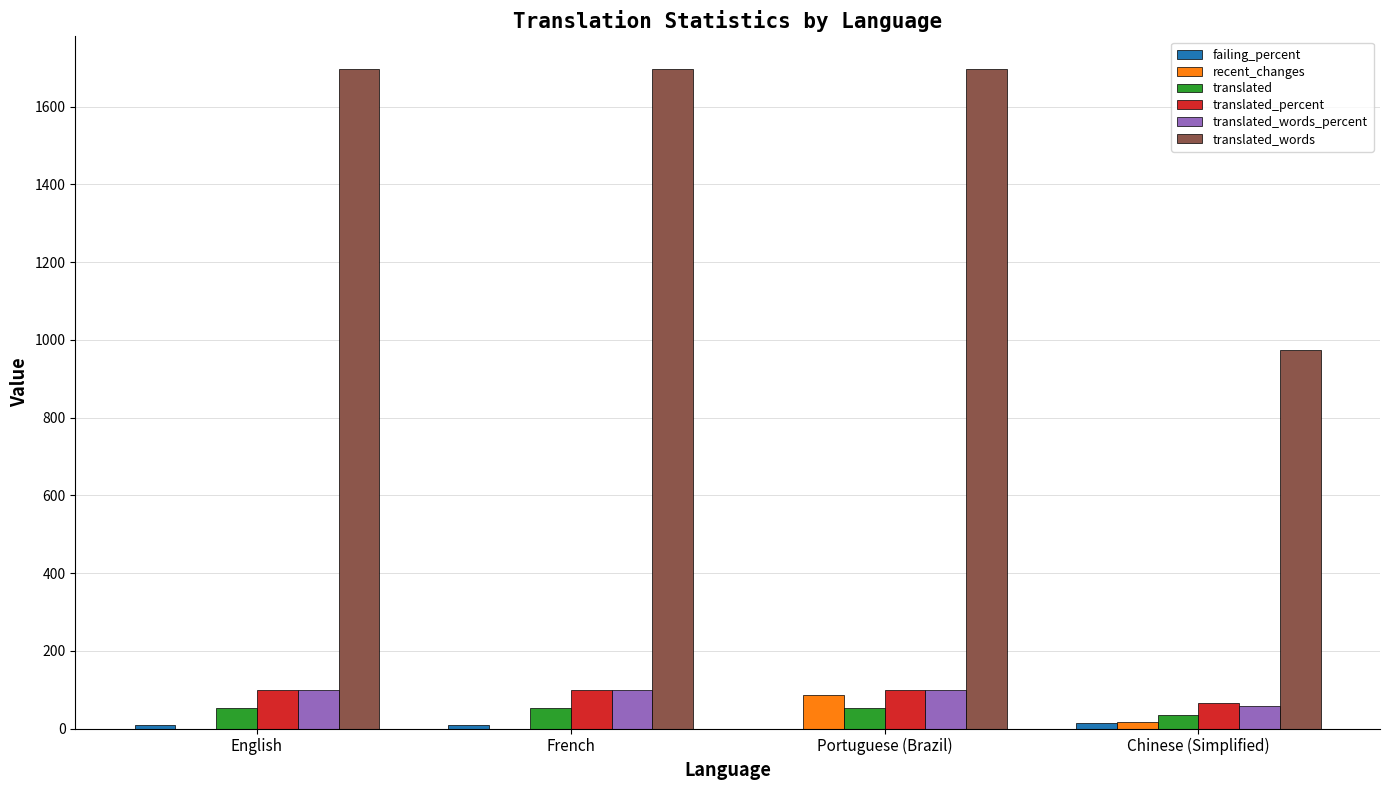

What is the greatest value displayed?

1696.0